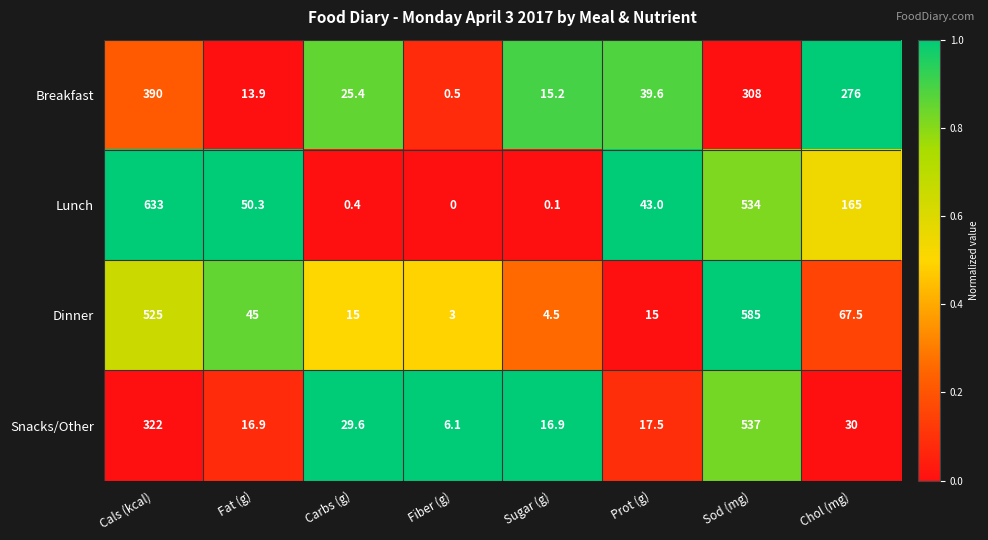

True or false: Snacks/Other has a value of 16.9 at Fat (g).

True